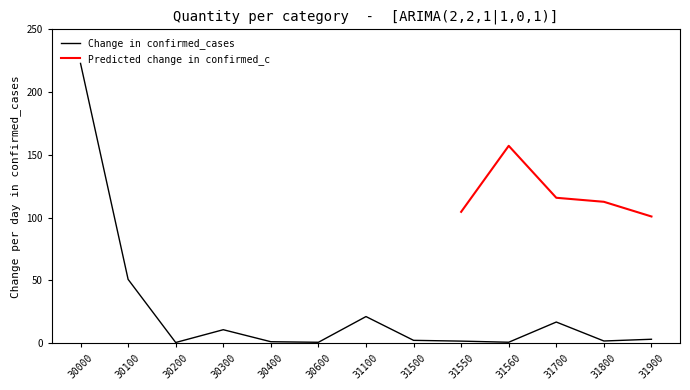

At which label is the value closest to 111?

30100